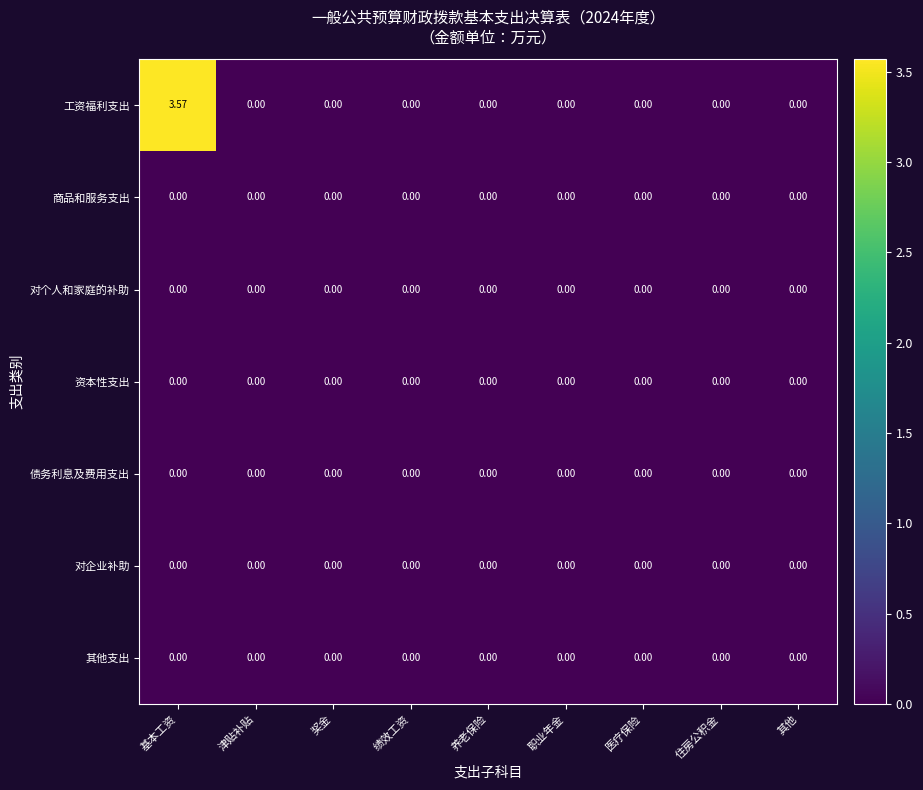

Between 基本工资 and 奖金, which series saw the biggest shift?

工资福利支出